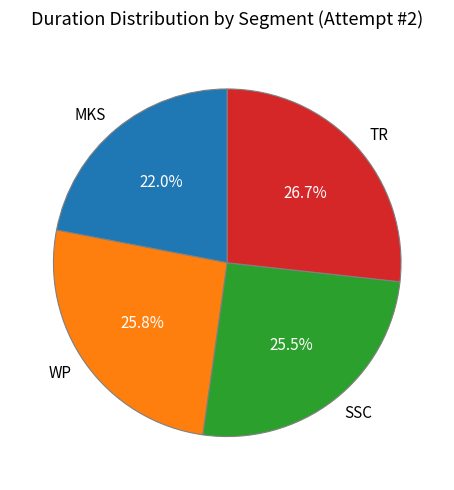

To the nearest percent, what percentage of the pie is WP?

26%